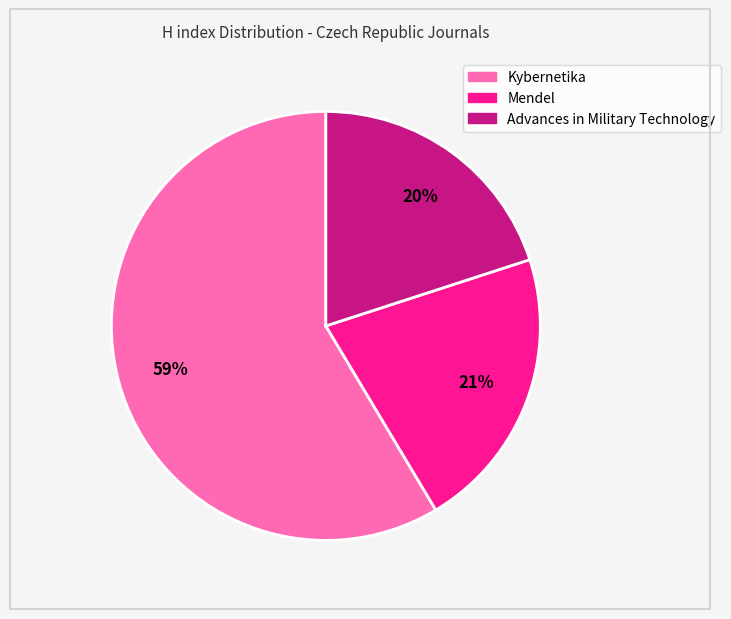

Do Kybernetika and Advances in Military Technology together represent more than half of the pie?

Yes